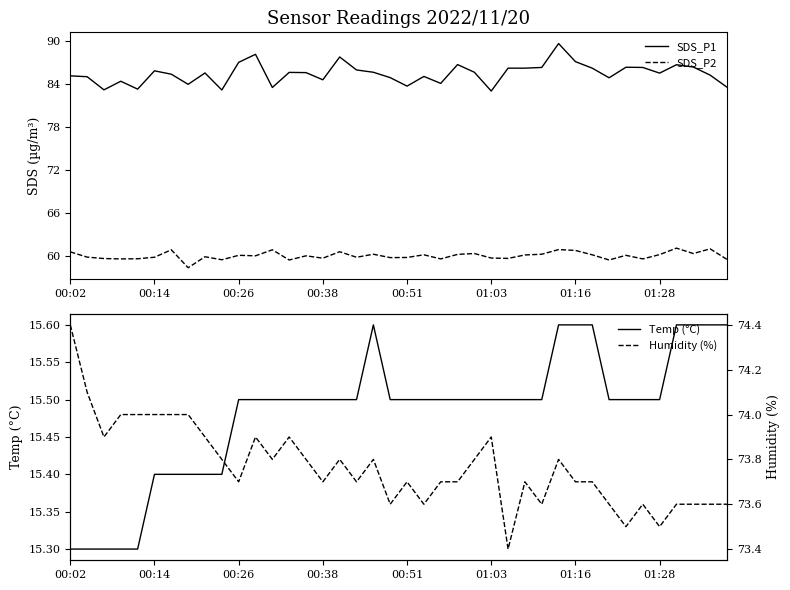

True or false: Humidity (%) has a value of 74.4 at 00:02.

True